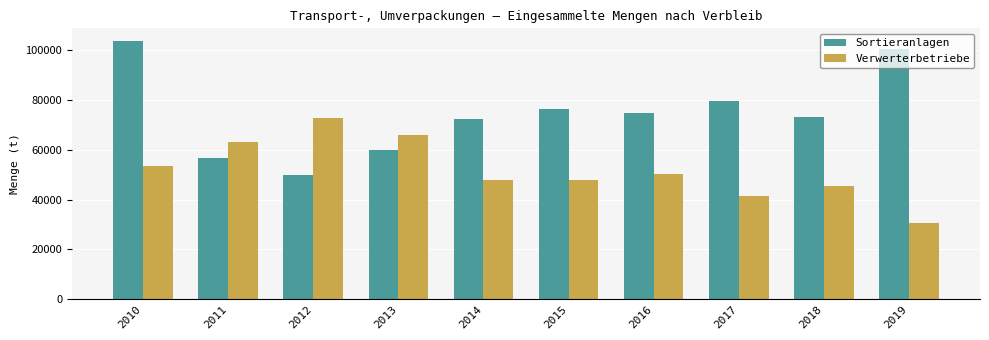

What is the total value across all series at 2011?

120146